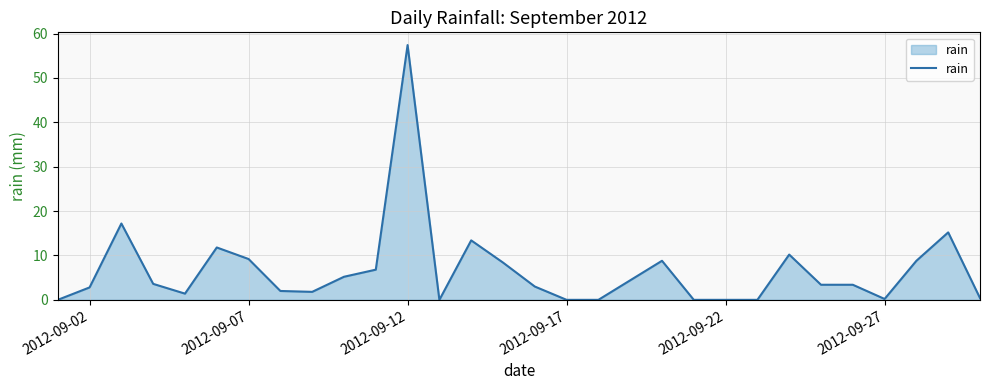

What is the maximum value shown in the chart?

57.4